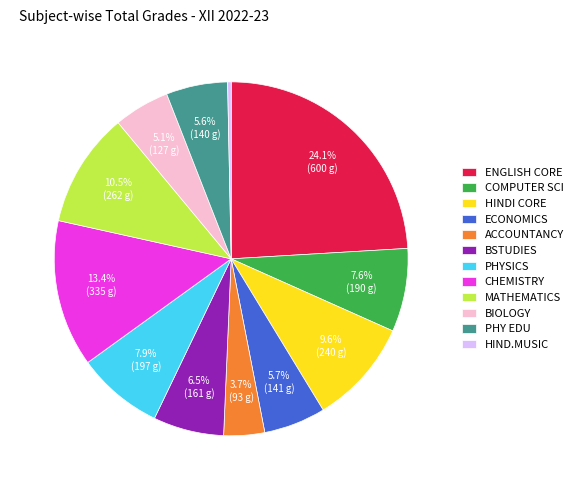

How many segments does this pie chart have?

12